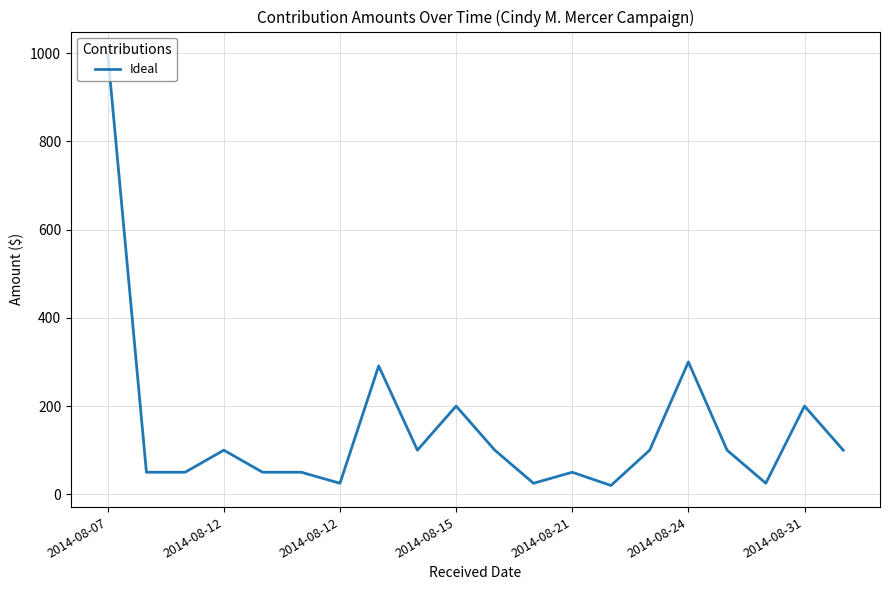

Count the number of categories in the chart.

20